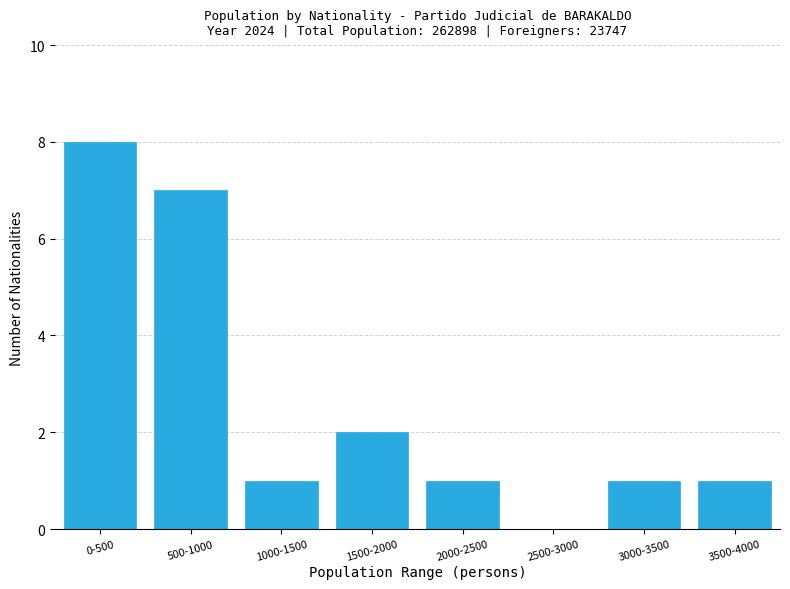

Reading right to left, transcribe all the data shown in this chart.

3500-4000=1	3000-3500=1	2500-3000=0	2000-2500=1	1500-2000=2	1000-1500=1	500-1000=7	0-500=8